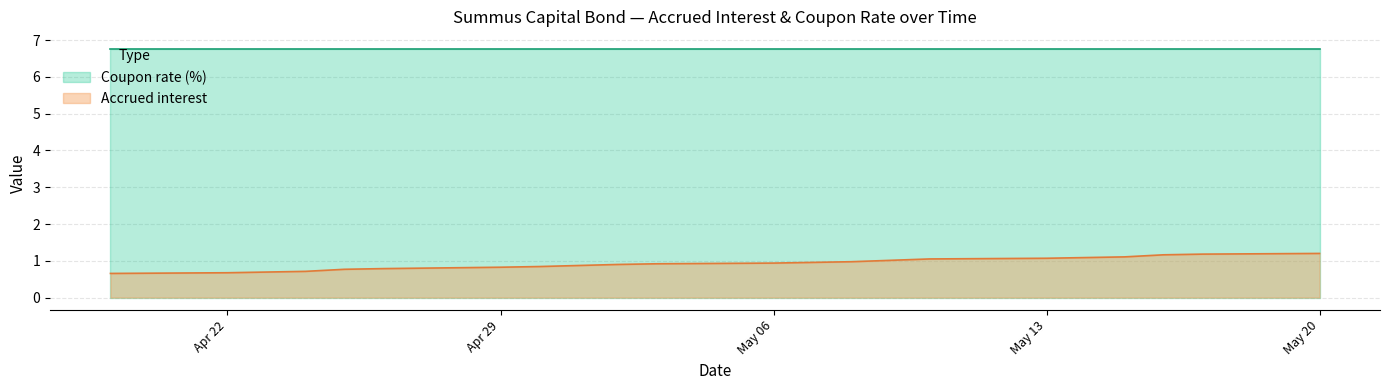

What is the difference between the maximum and minimum values in the Accrued interest series?

0.5